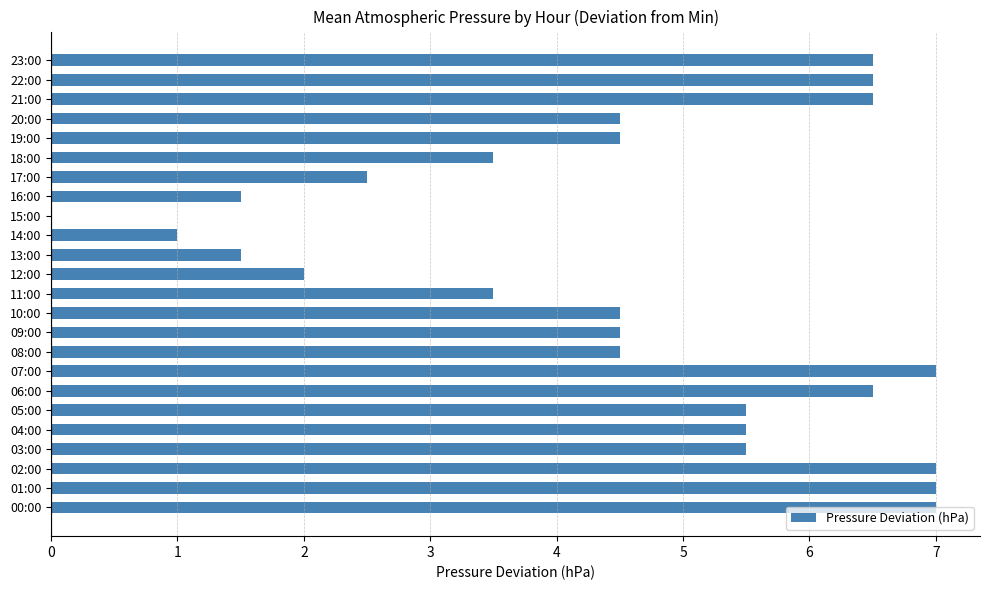

Are the bars horizontal?

Yes